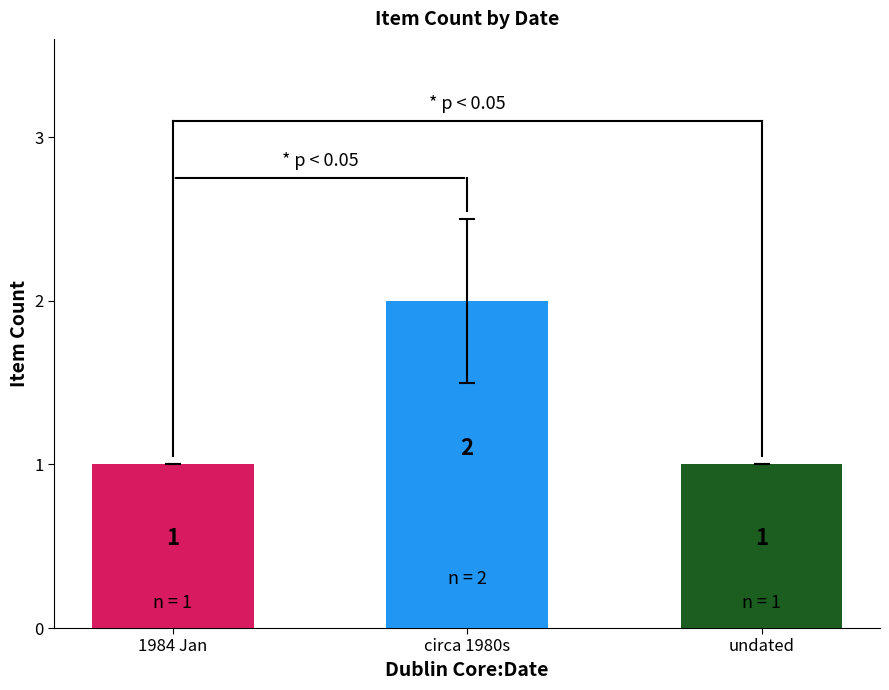

What is the difference between the values at circa 1980s and undated?

1